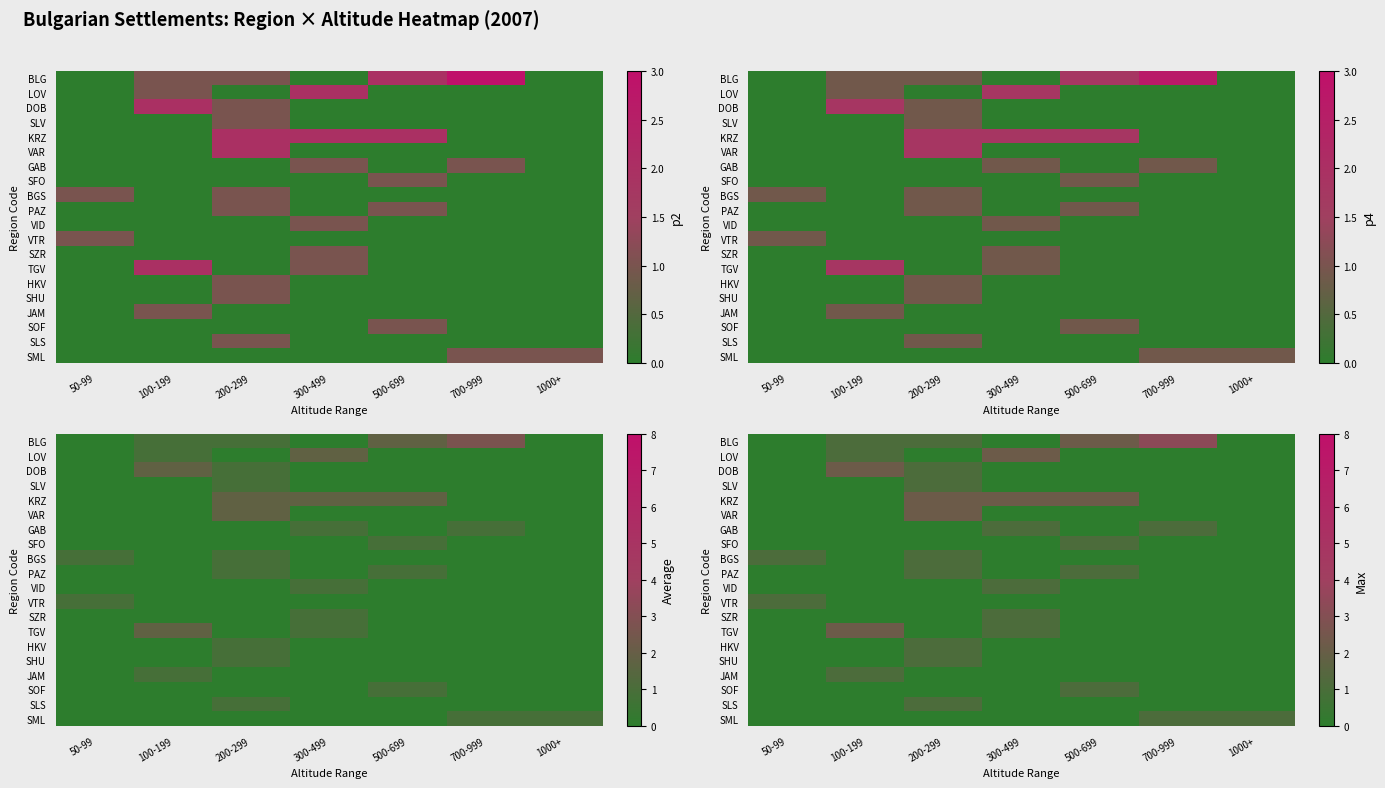

At 500-699, list the series in order from smallest to largest.

LOV, DOB, SLV, VAR, GAB, BGS, VID, VTR, SZR, TGV, HKV, SHU, JAM, SLS, SML, SFO, PAZ, SOF, BLG, KRZ